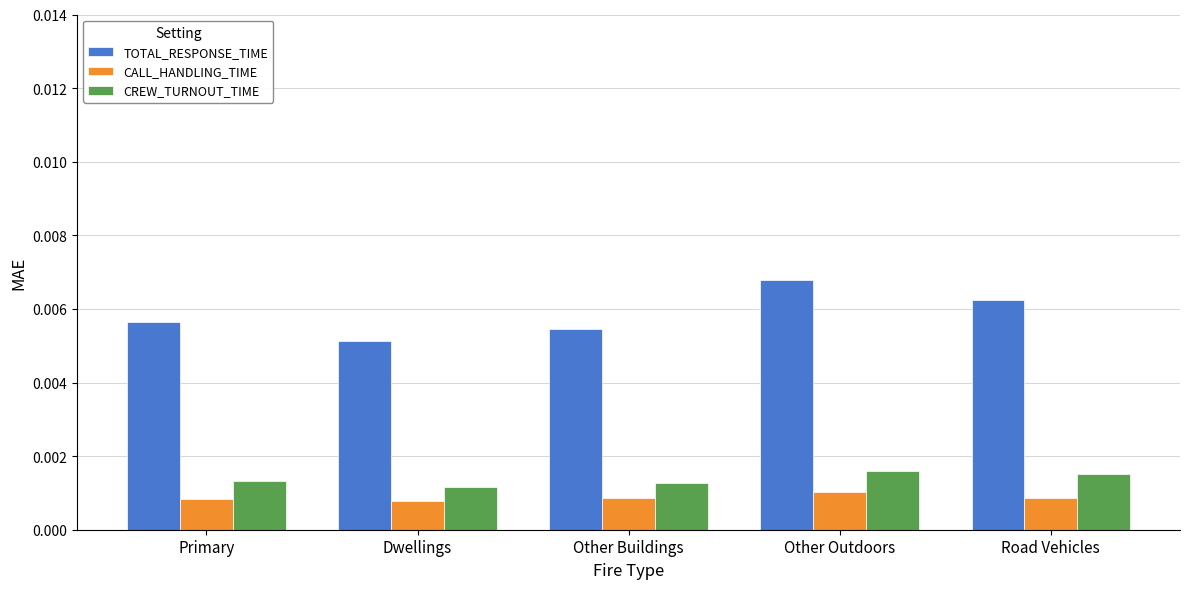

At Primary, list the series in order from largest to smallest.

TOTAL_RESPONSE_TIME, CREW_TURNOUT_TIME, CALL_HANDLING_TIME